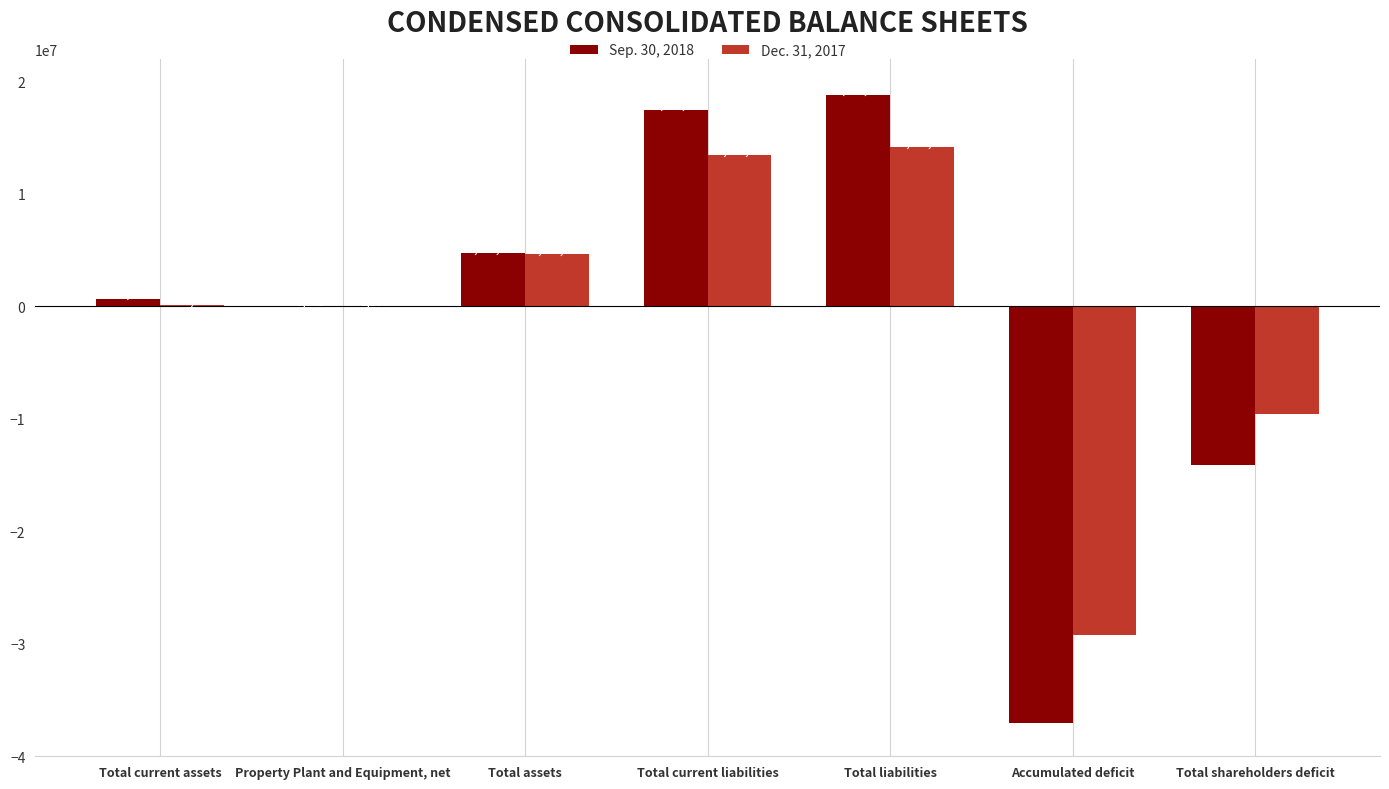

Reading left to right, extract all data points from this chart.

Sep. 30, 2018: Total current assets=688894	Property Plant and Equipment, net=7741	Total assets=4711452	Total current liabilities=17473670	Total liabilities=18793198	Accumulated deficit=-37002396	Total shareholders deficit=-14081746
Dec. 31, 2017: Total current assets=111173	Property Plant and Equipment, net=1064	Total assets=4612237	Total current liabilities=13409345	Total liabilities=14162537	Accumulated deficit=-29184443	Total shareholders deficit=-9550300